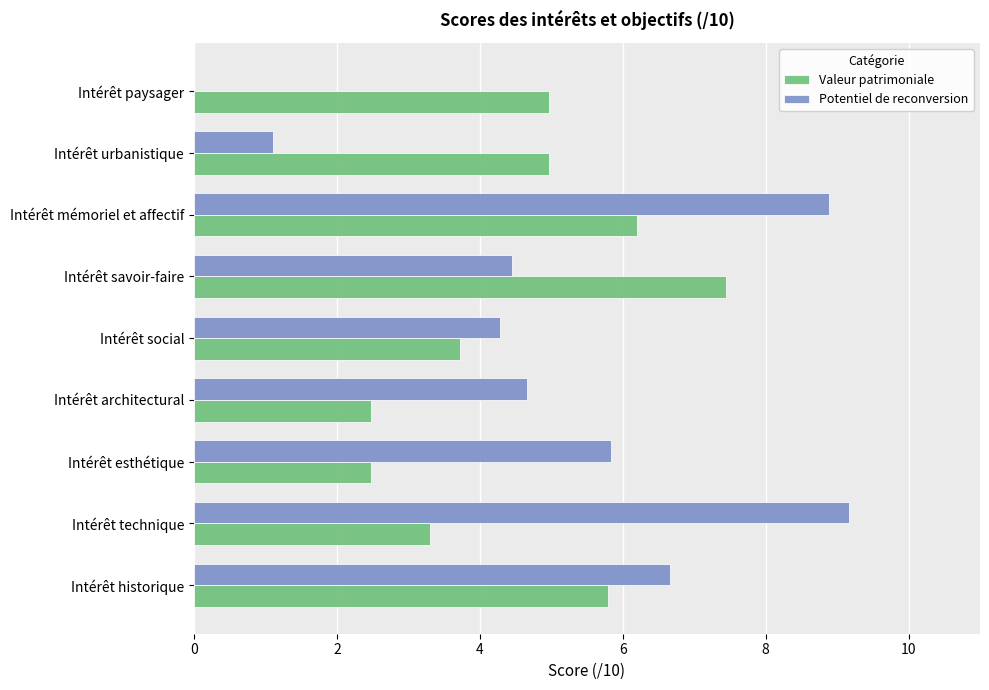

Is it true that Valeur patrimoniale equals 2.5 at Intérêt architectural?

True